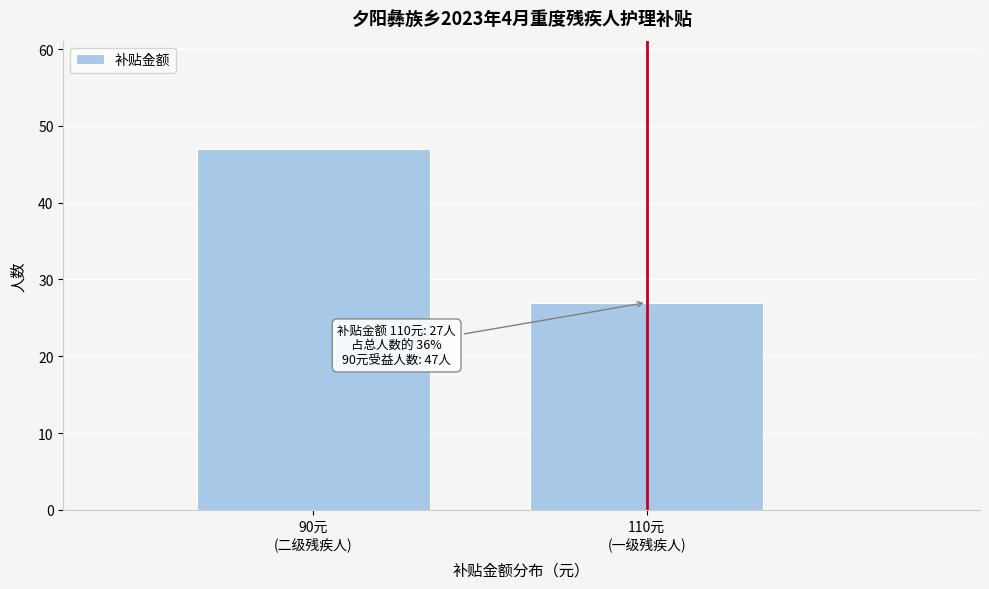

Reading left to right, list all the values displayed in this chart.

47	27